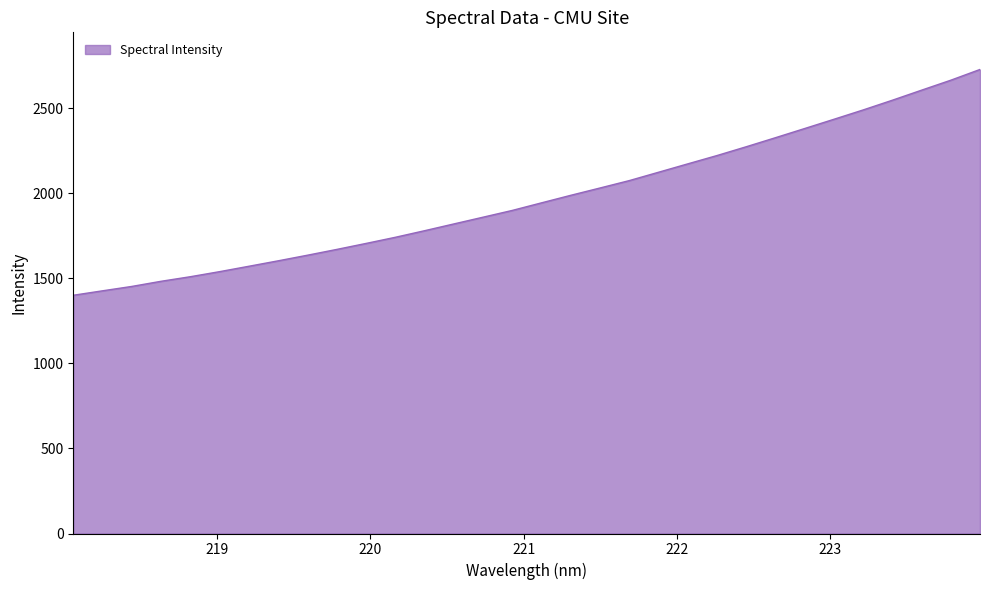

How many lines are shown in the chart?

1